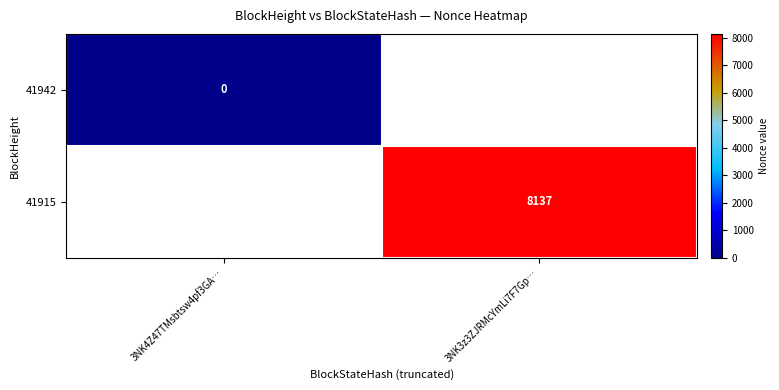

True or false: 41915 has a value of 1801 at 3NK3z3ZJRMcYmLi7F7Gp….

False